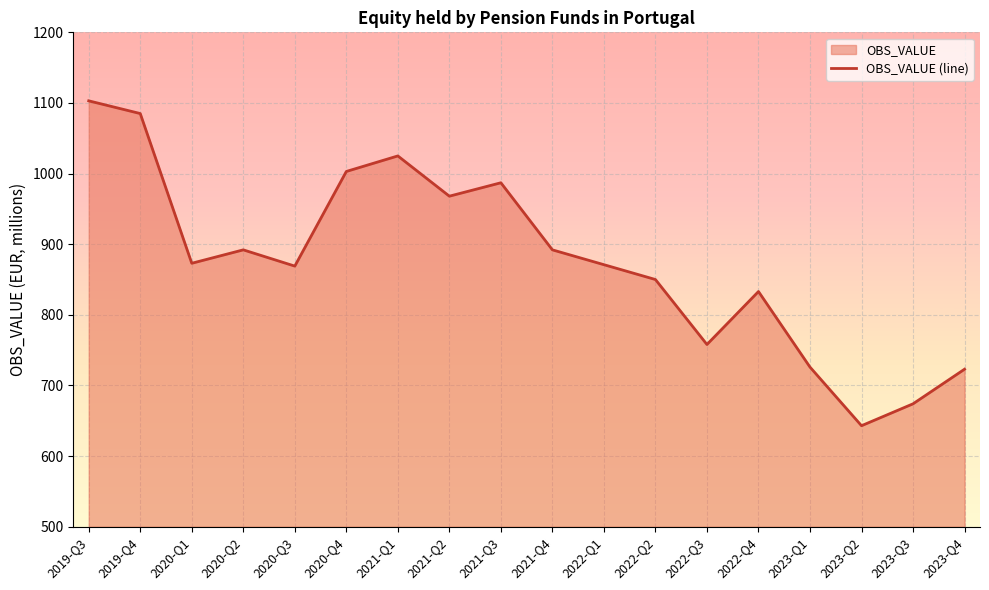

Which category has the lowest value across all series?

2023-Q2